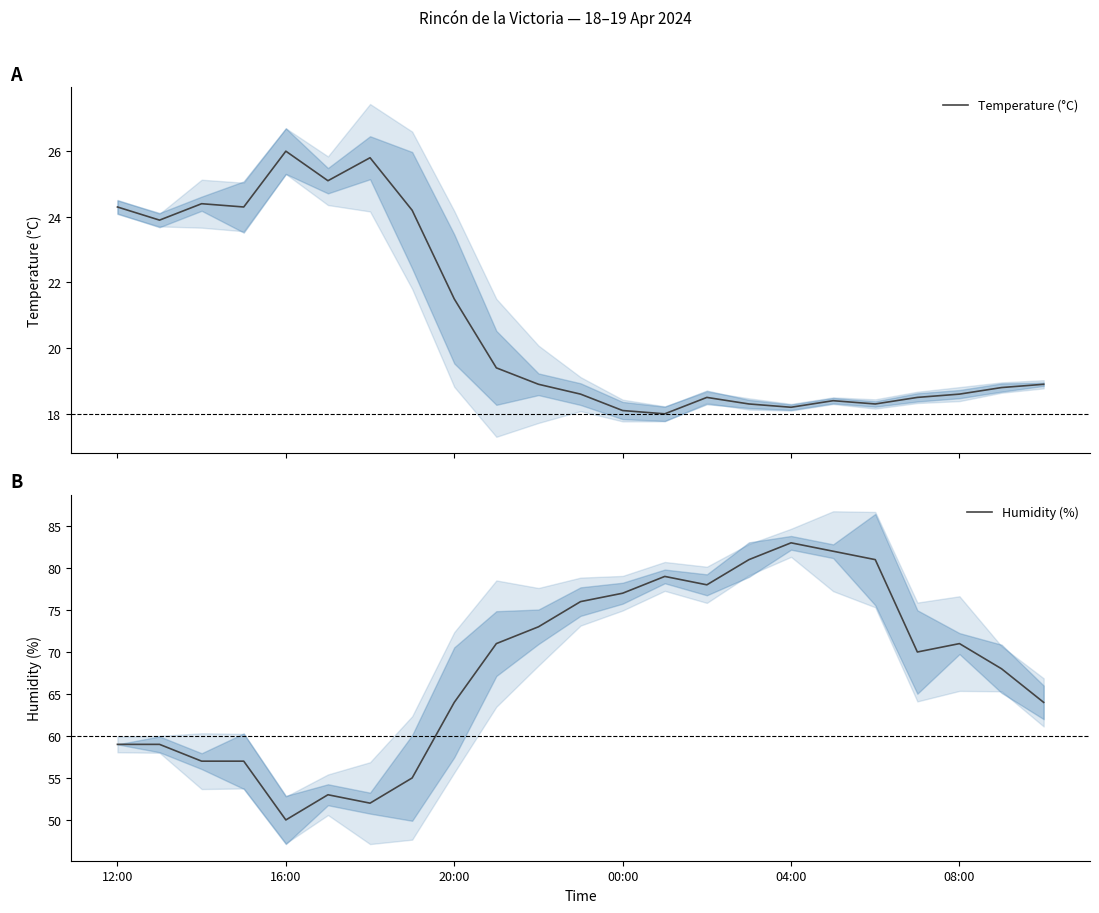

True or false: Temperature (°C) and Humidity (%) intersect in this chart.

False